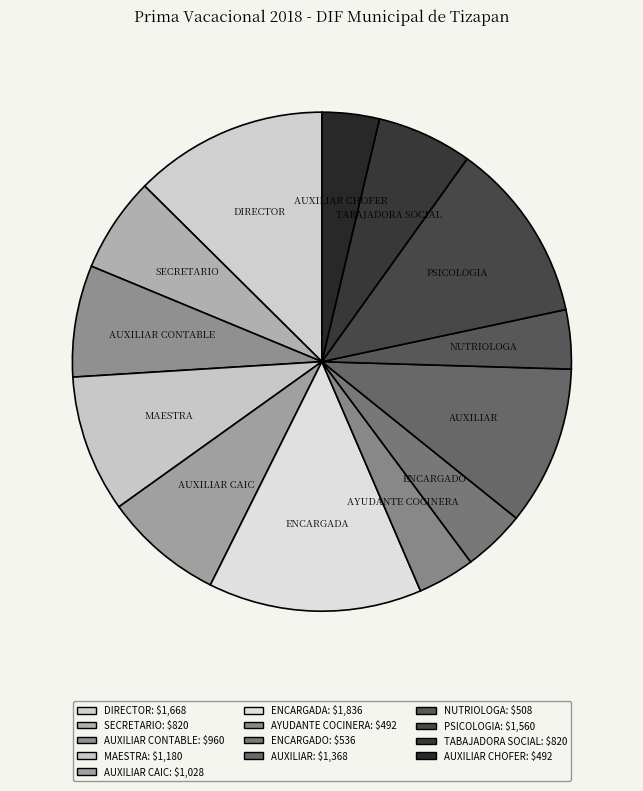

Is the sum of ENCARGADO and AUXILIAR CONTABLE greater than half?

No